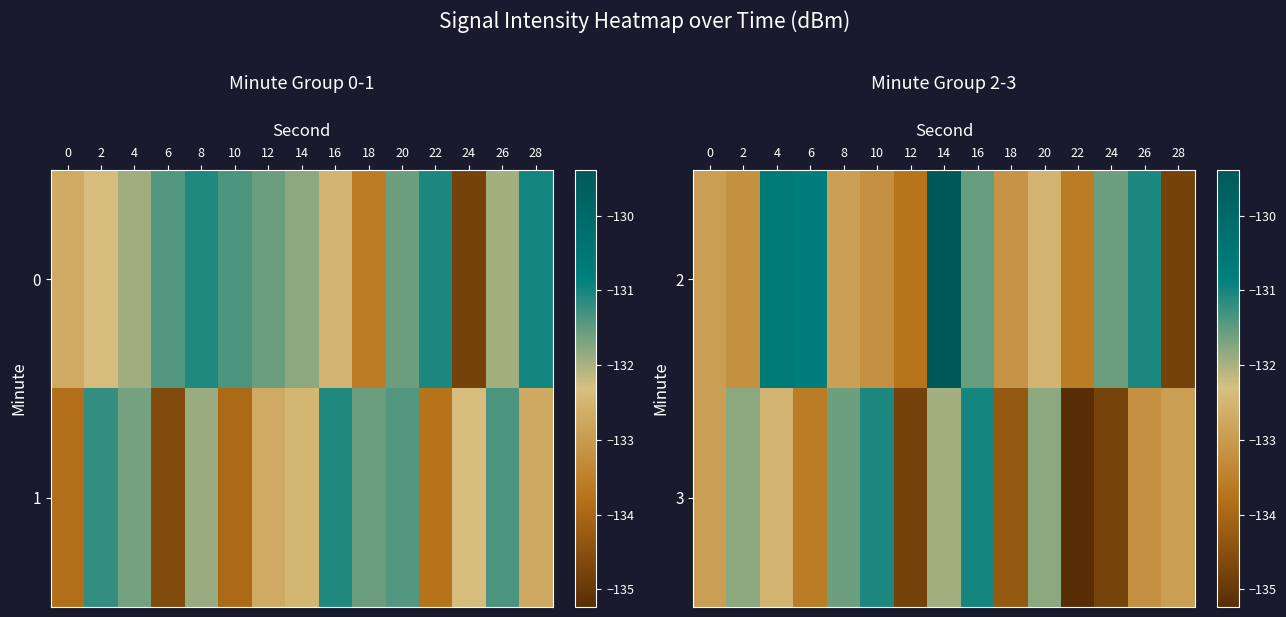

What is the sum of the 3 values at 24 and 20?

-266.6